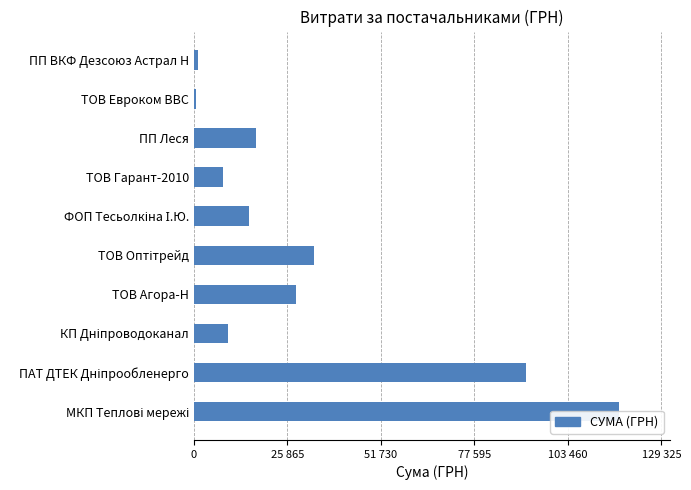

What is the average value?

32303.2